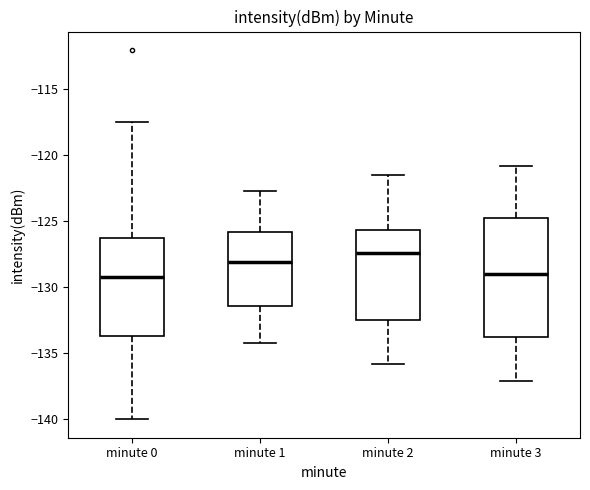

Comparing the boxes themselves (not the whiskers), which one is the tallest?

minute 3